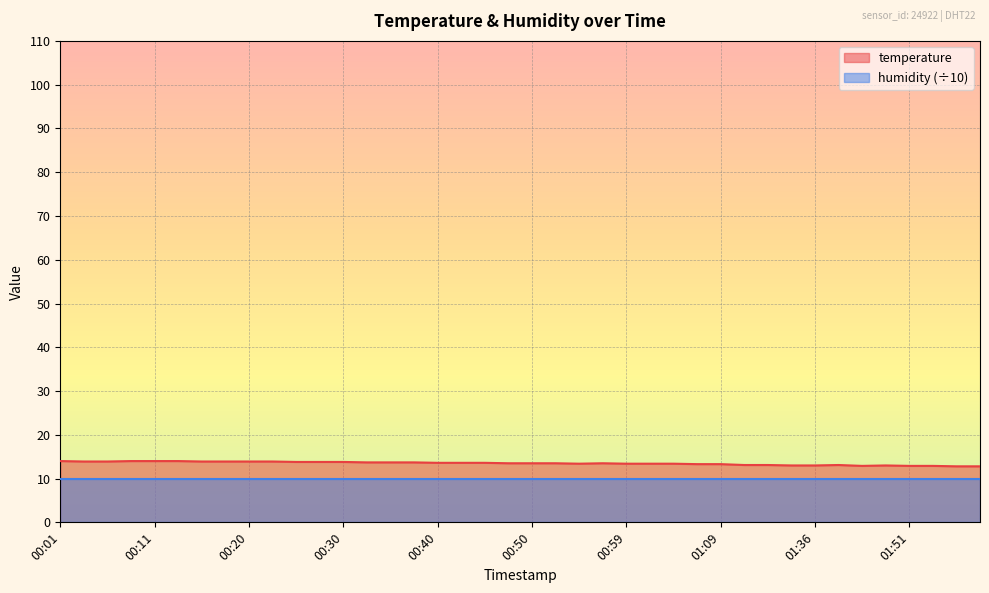

Where is the data nearest to the value 13?

01:33